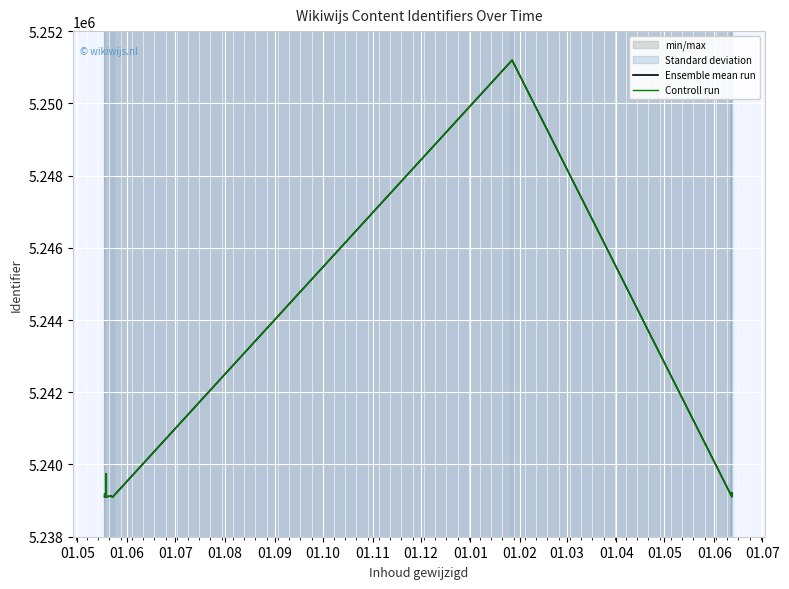

Which series has the widest spread of values?

Ensemble mean run